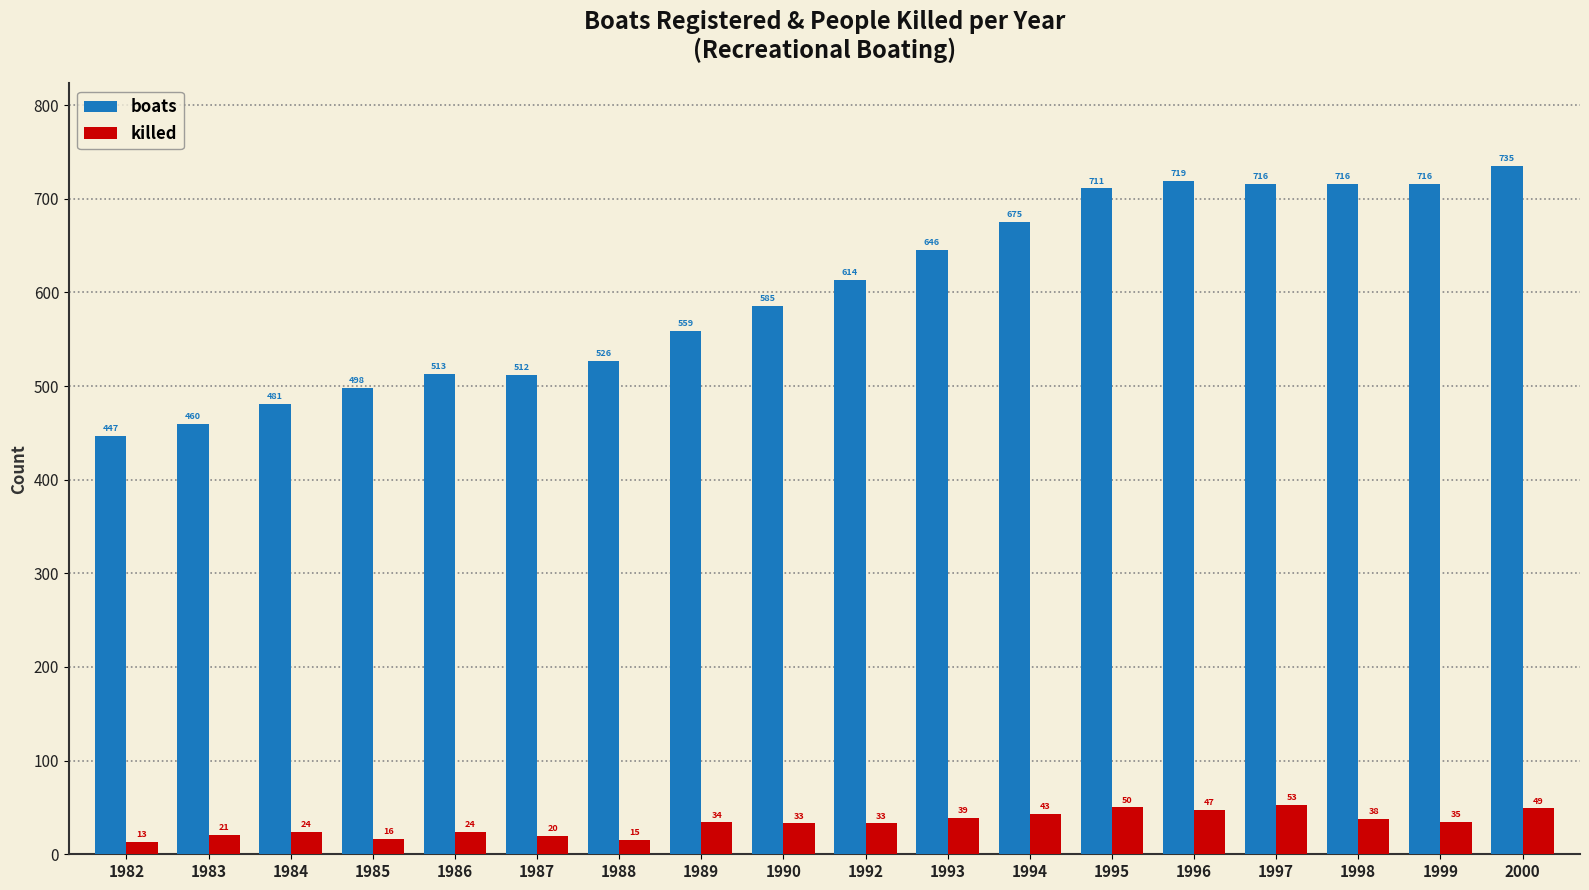

What is the difference between the maximum and minimum values in the killed series?

40.0